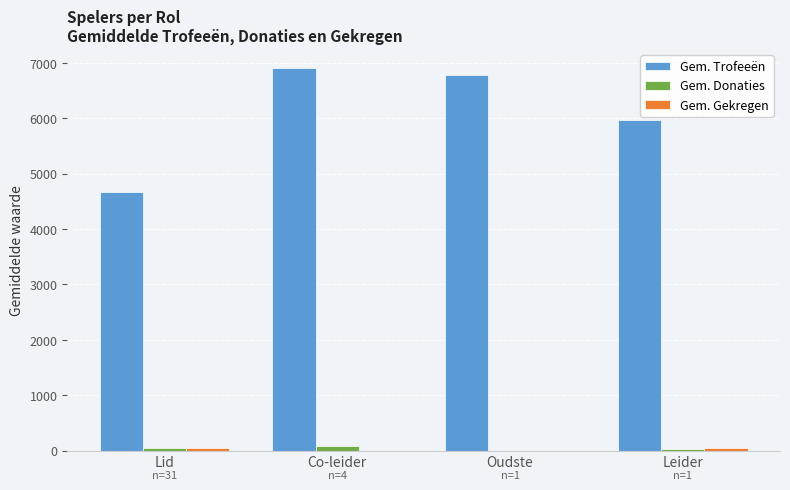

Are the bars grouped side by side (vs. stacked)?

Yes